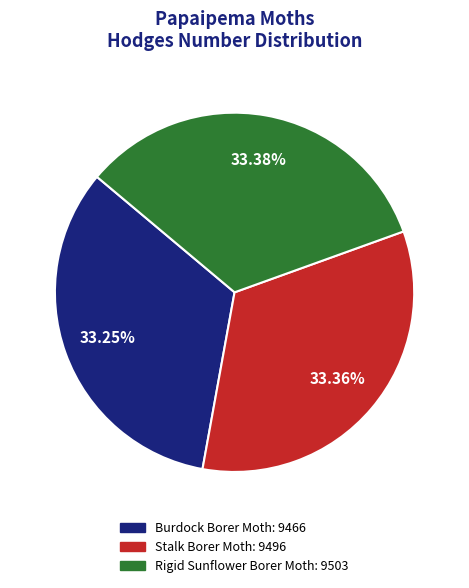

Is it true that Rigid Sunflower Borer Moth is 33% of the pie?

True